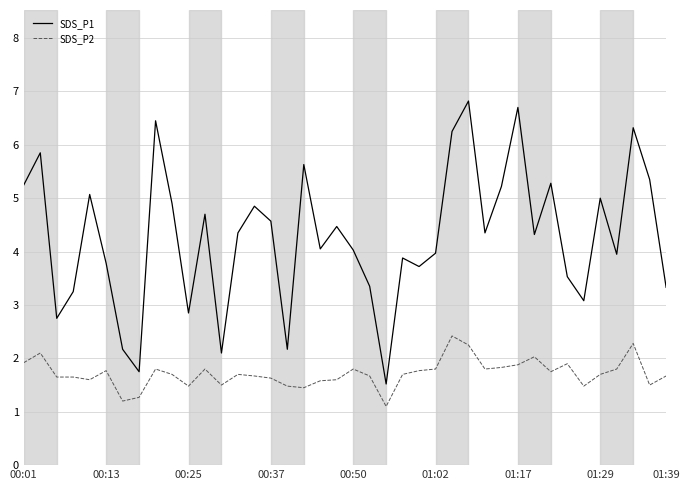

Which series has the largest total across all categories?

SDS_P1